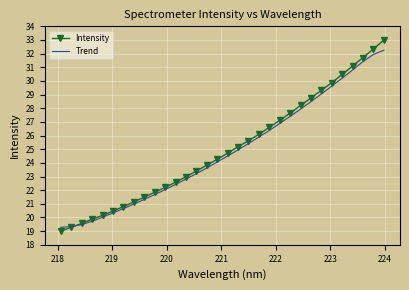

What is the difference between the maximum and second lowest values in the Intensity series?

13.7